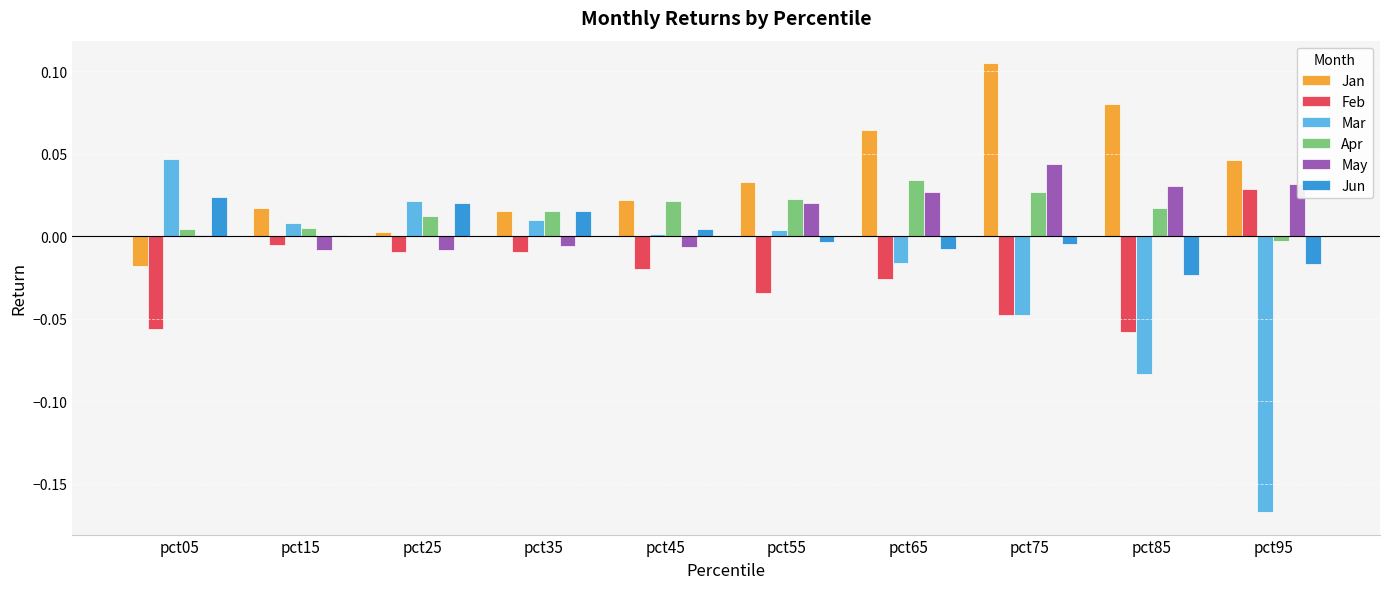

Count the number of data series in this chart.

6